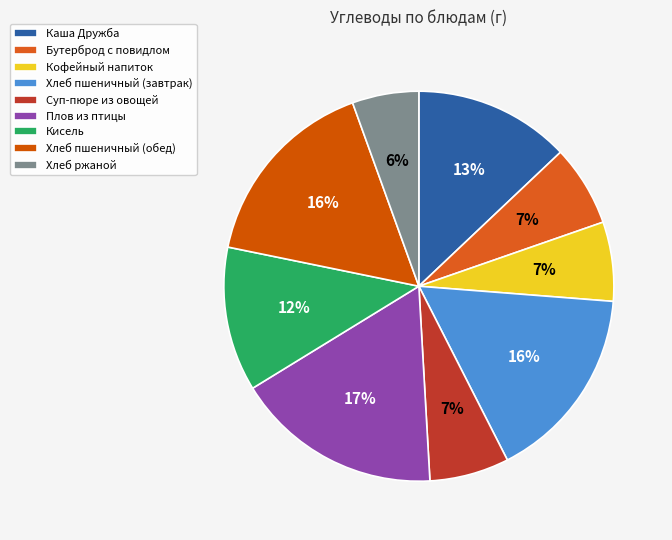

Is the sum of Плов из птицы and Хлеб пшеничный (обед) greater than half?

No